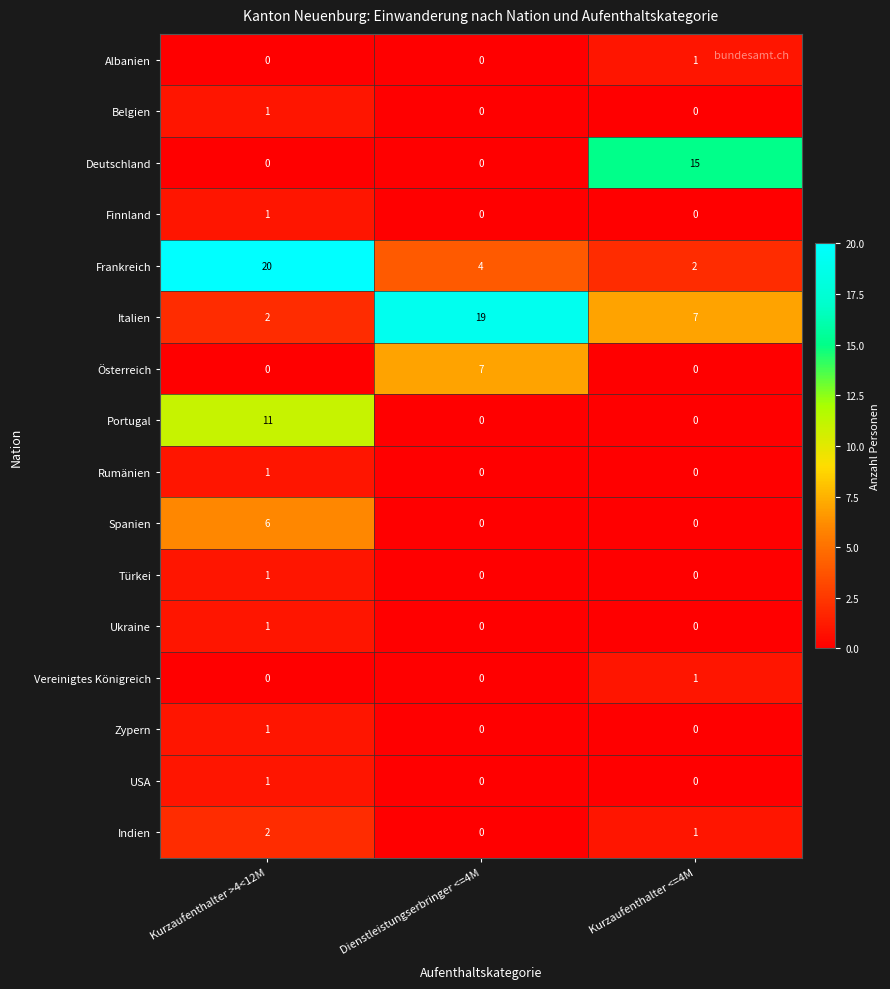

Which series has the widest spread of values?

Frankreich